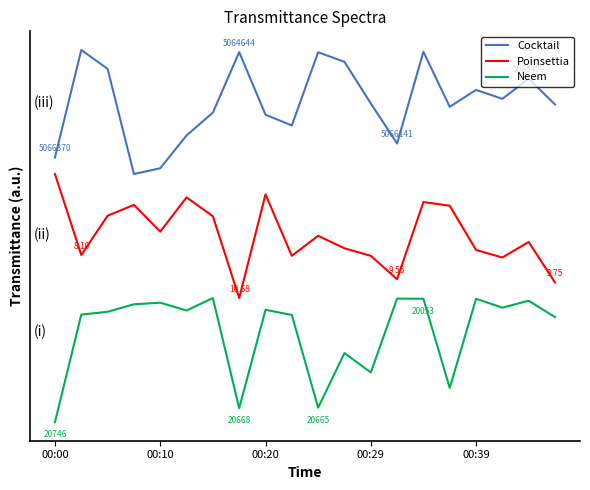

What are all the series names shown in the legend?

Cocktail, Poinsettia, Neem